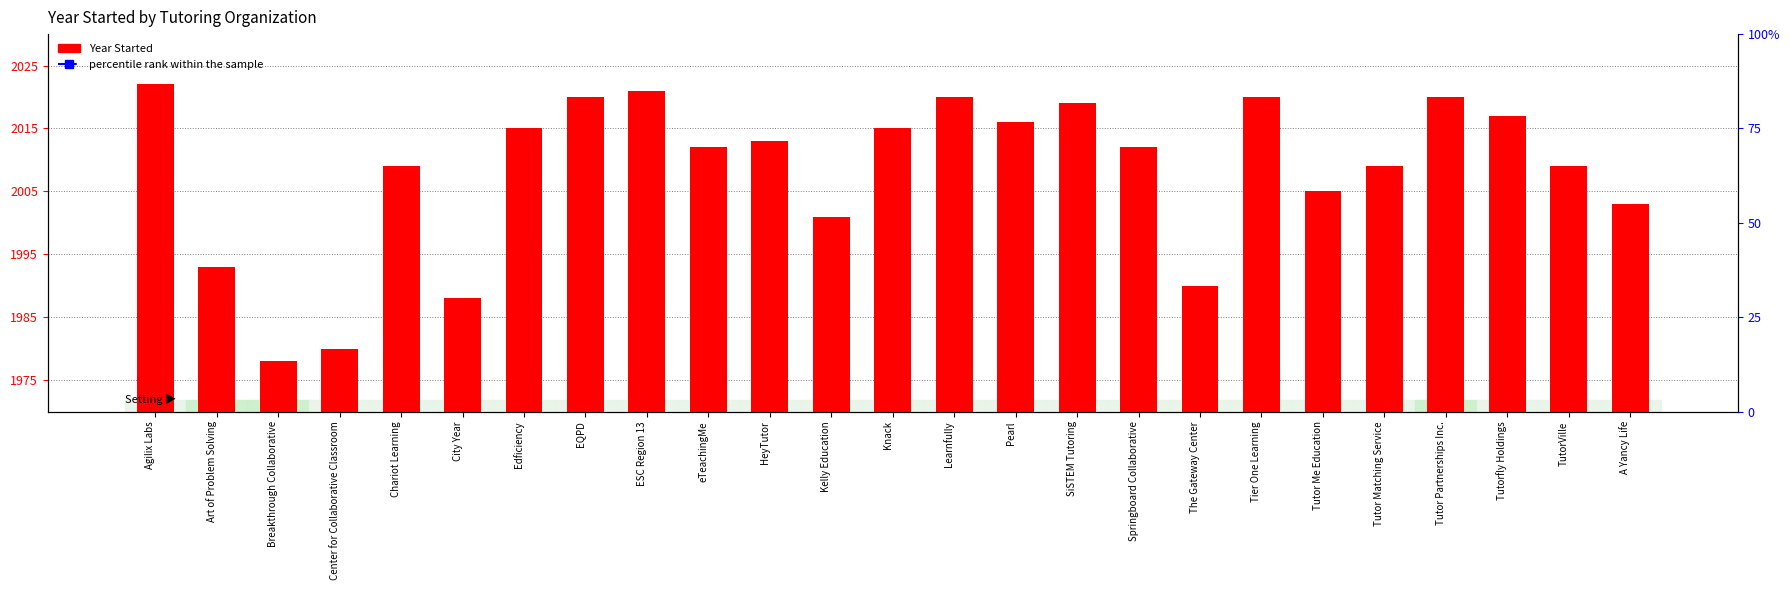

What value does the percentile rank within the sample series have at Springboard Collaborative?

2025